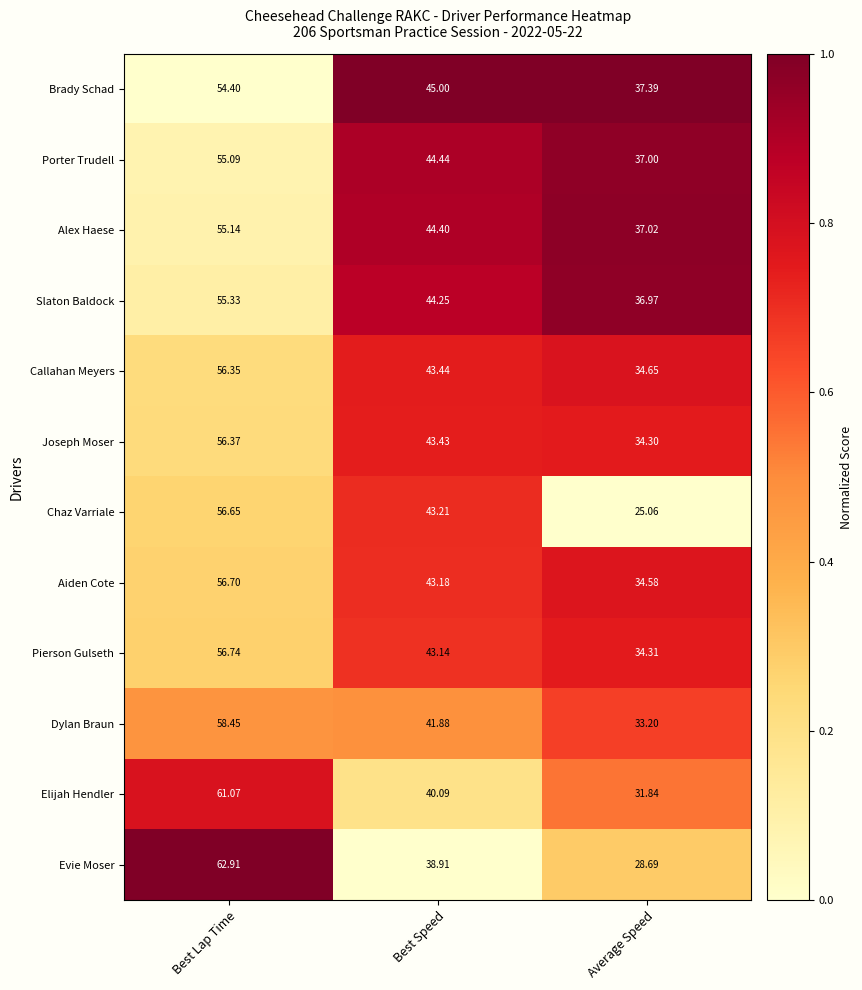

At Best Lap Time, list the series in order from smallest to largest.

Brady Schad, Porter Trudell, Alex Haese, Slaton Baldock, Callahan Meyers, Joseph Moser, Chaz Varriale, Aiden Cote, Pierson Gulseth, Dylan Braun, Elijah Hendler, Evie Moser